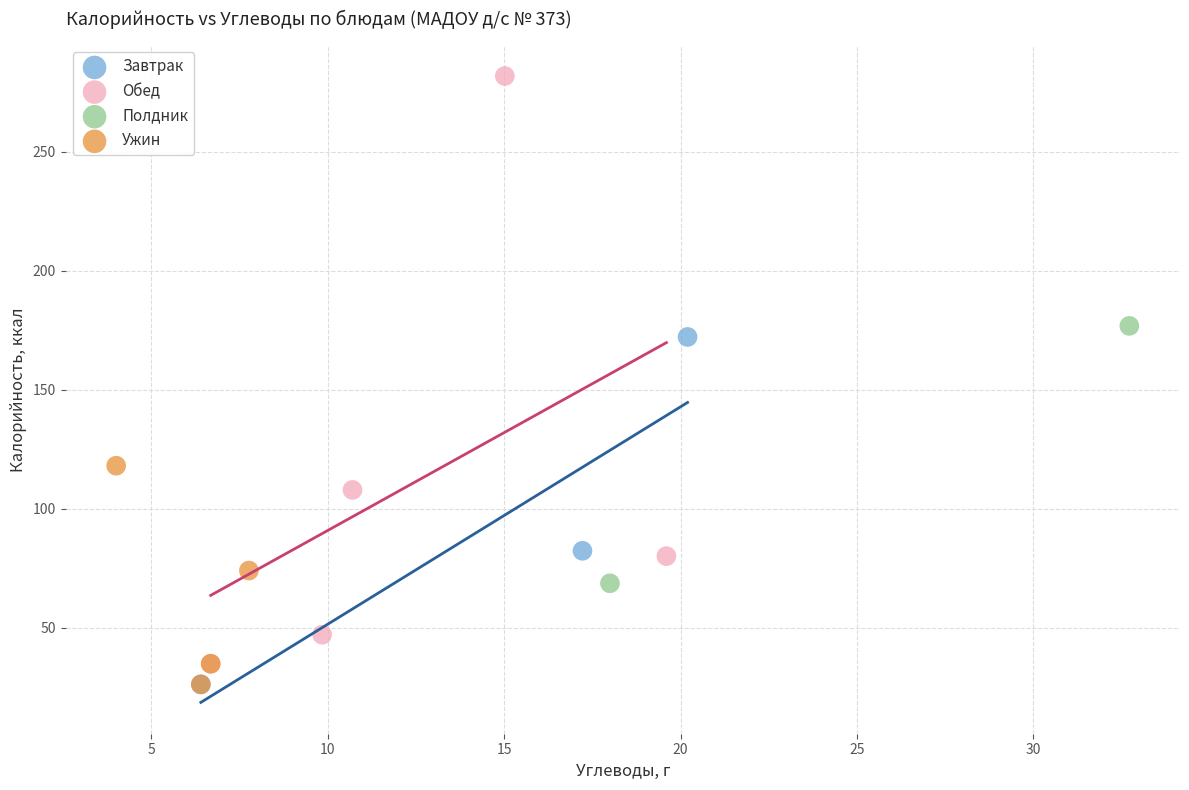

Which series has the largest Y range (max minus min)?

Обед